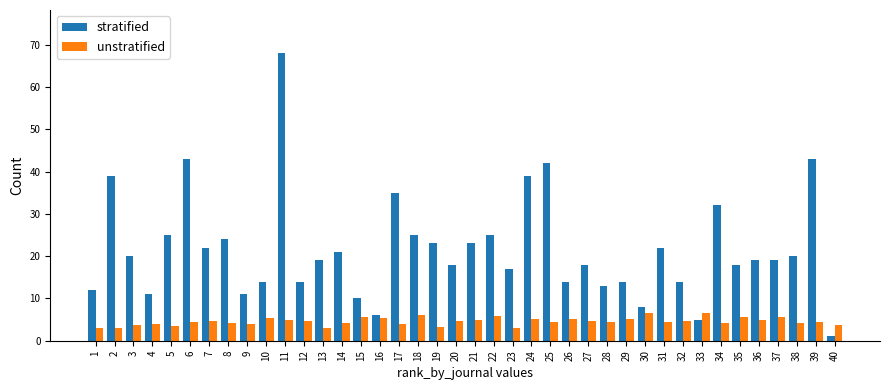

What is the highest value of the stratified series?

68.0